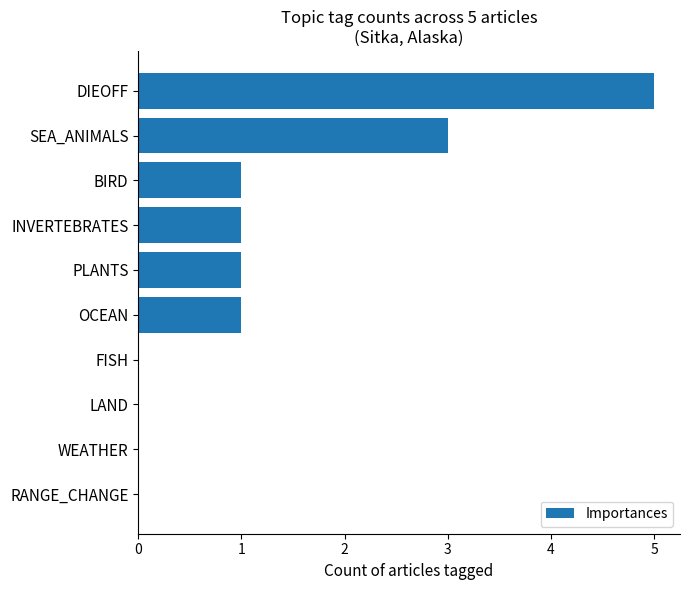

Does the chart contain stacked bars?

No